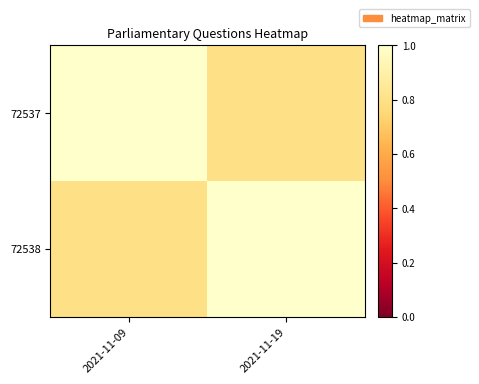

Which series has the largest range (max minus min)?

72537